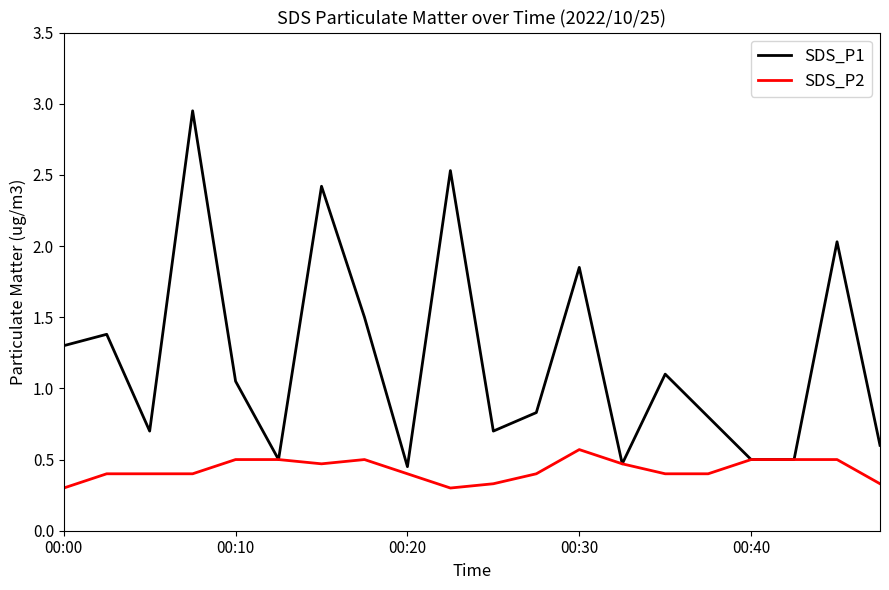

How many categories are shown in the chart?

20